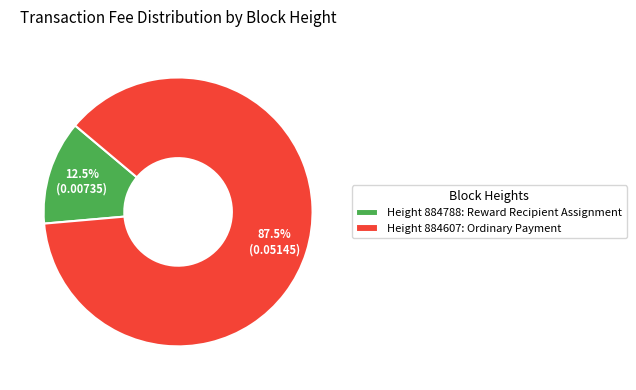

How many segments does this pie chart have?

2